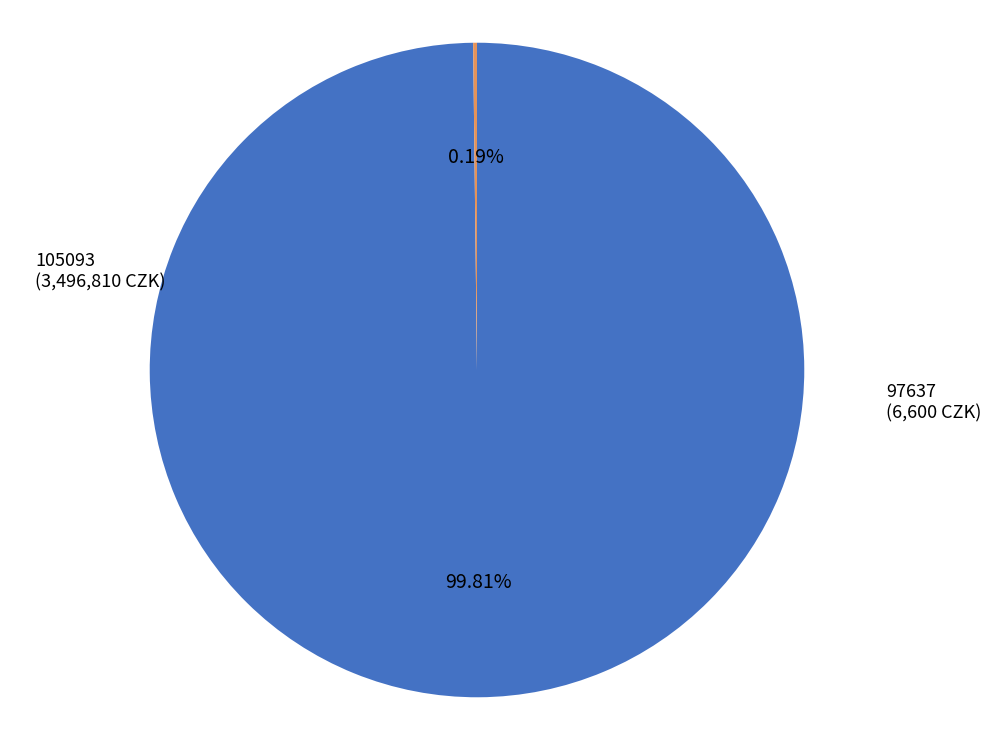

Is there any slice that represents more than half of the pie?

Yes